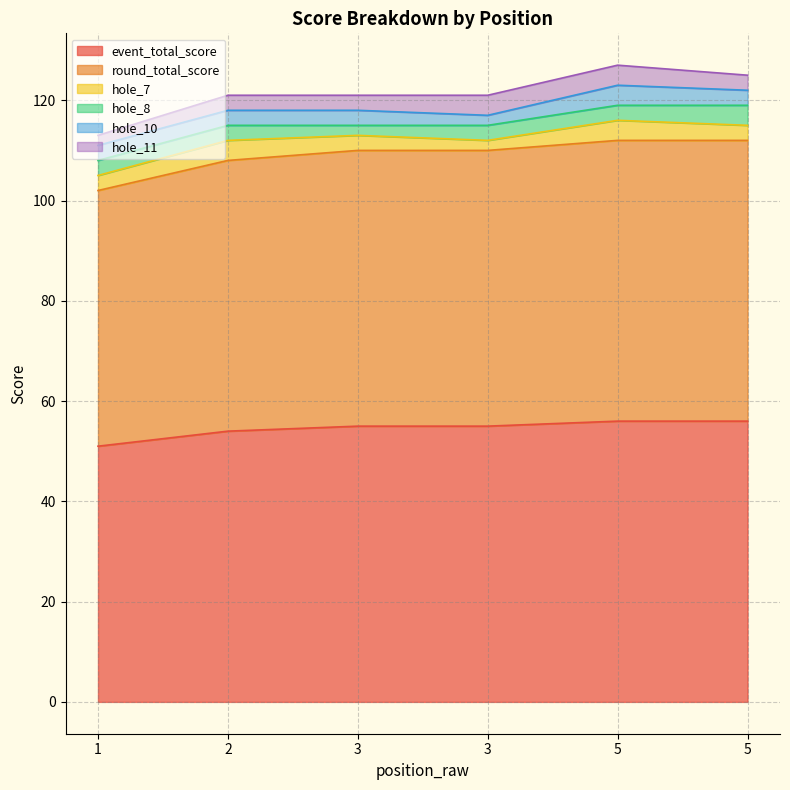

How many interior local peaks does the hole_7 series have?

2